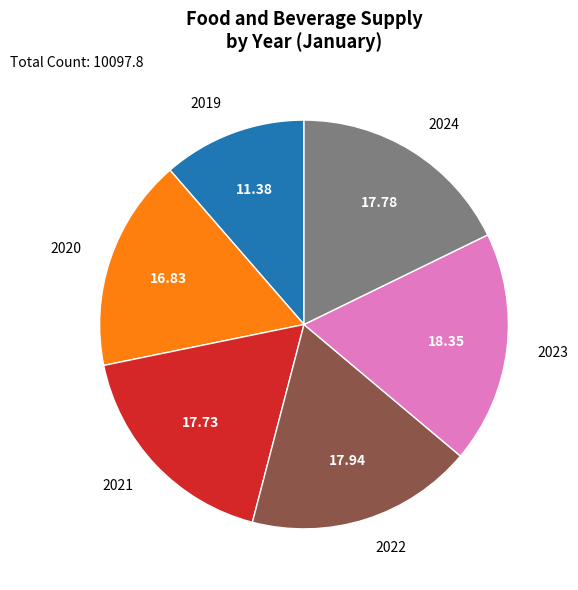

True or false: 2024 accounts for 18% of the total.

True